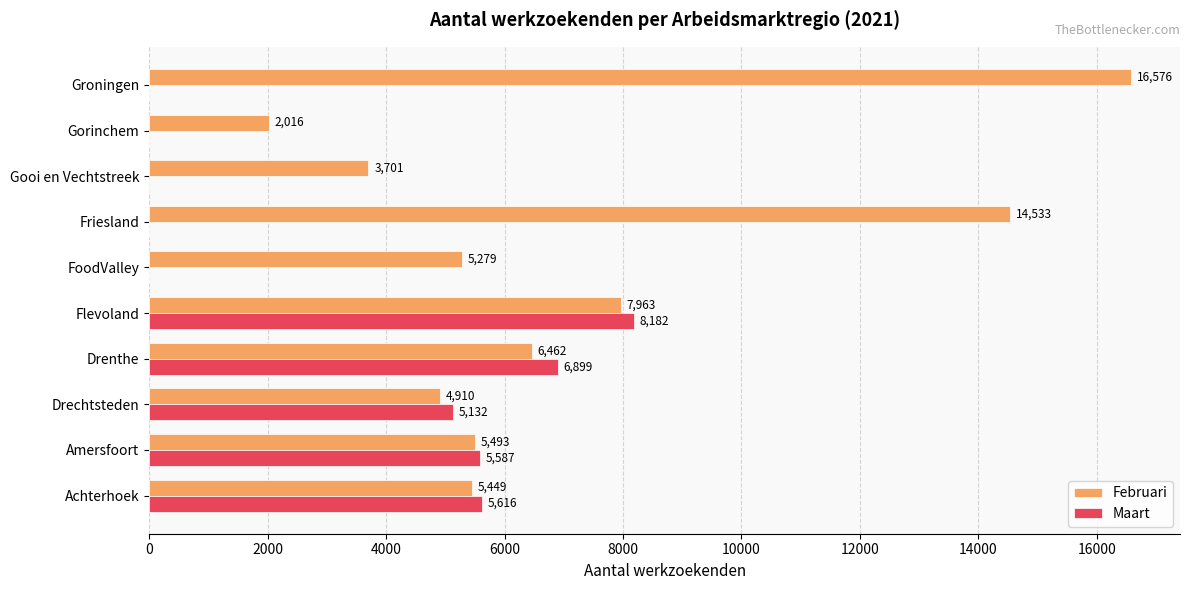

What is the maximum value shown in the chart?

16576